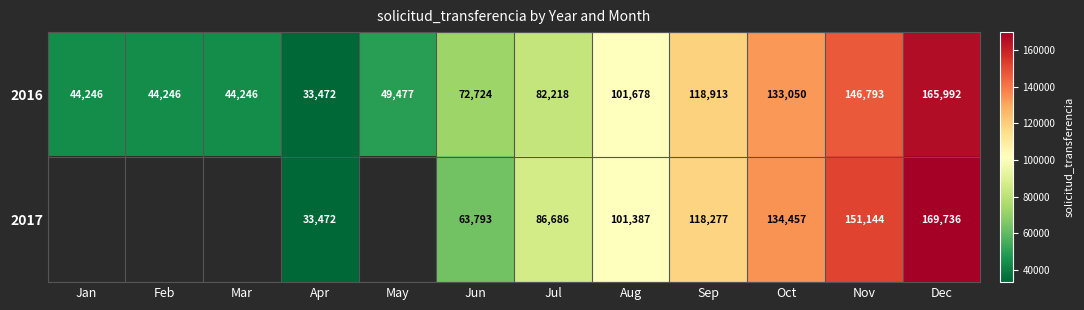

Which category has the lowest value across all series?

Apr